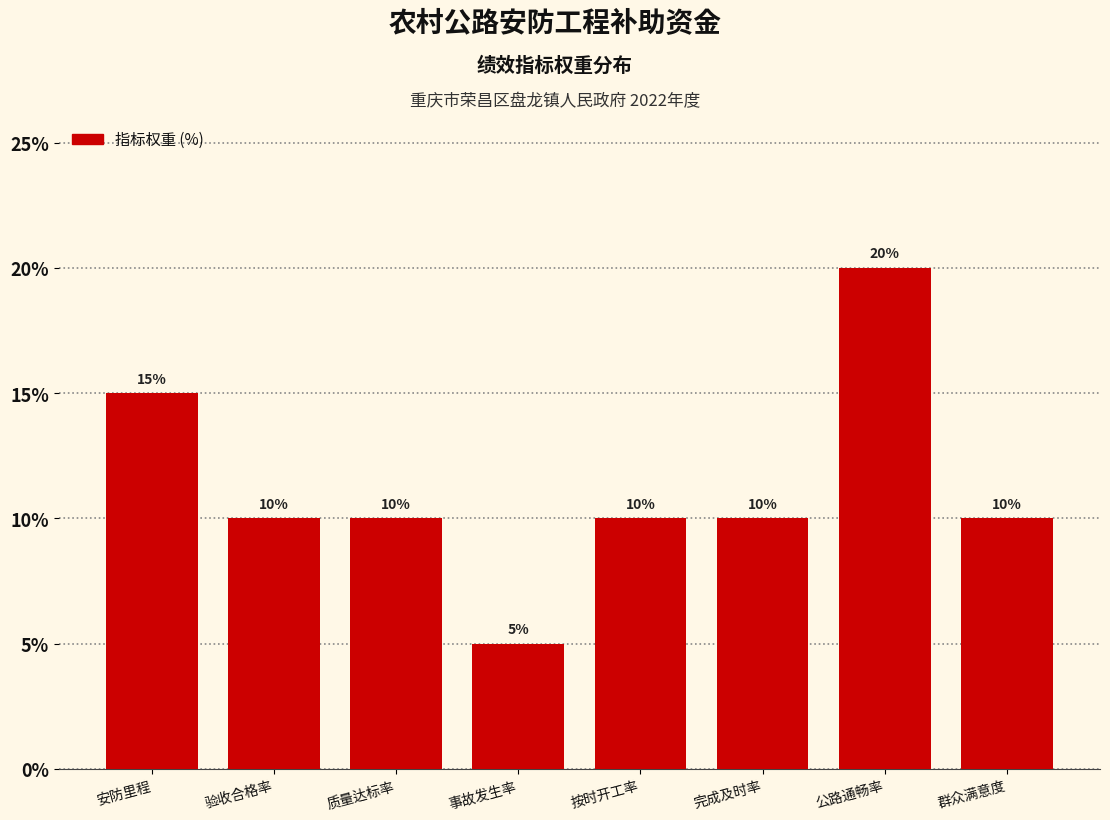

Reading left to right, extract all data points from this chart.

安防里程=15	验收合格率=10	质量达标率=10	事故发生率=5	按时开工率=10	完成及时率=10	公路通畅率=20	群众满意度=10